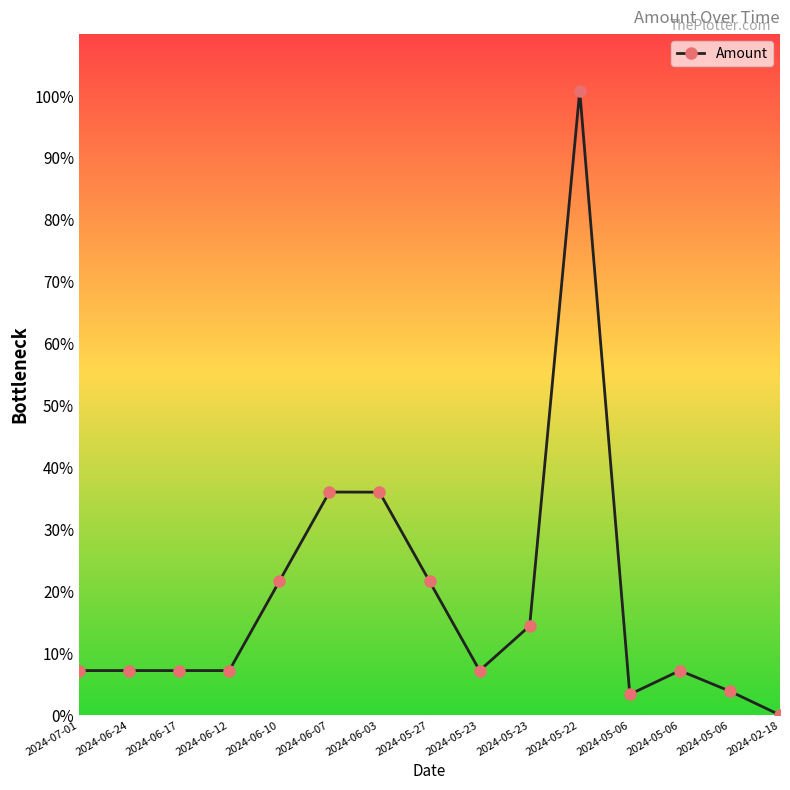

List the labels in order of value, smallest first.

2024-02-18, 2024-05-06, 2024-05-06, 2024-05-06, 2024-07-01, 2024-06-12, 2024-06-17, 2024-05-23, 2024-06-24, 2024-05-23, 2024-05-27, 2024-06-10, 2024-06-03, 2024-06-07, 2024-05-22